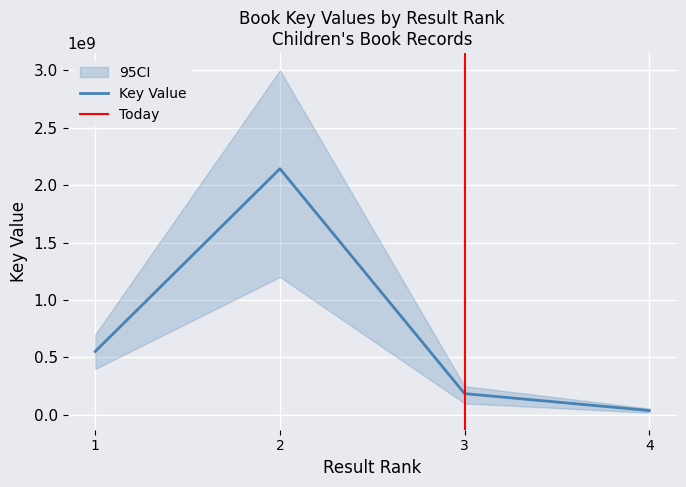

How many lines are shown in the chart?

1